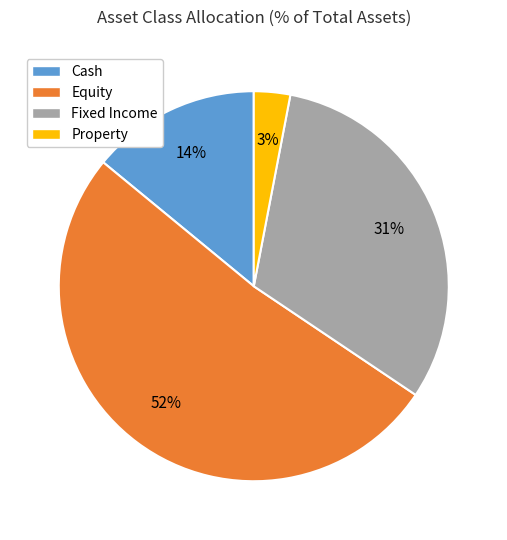

The Cash slice represents 7% of the pie. True or false?

False